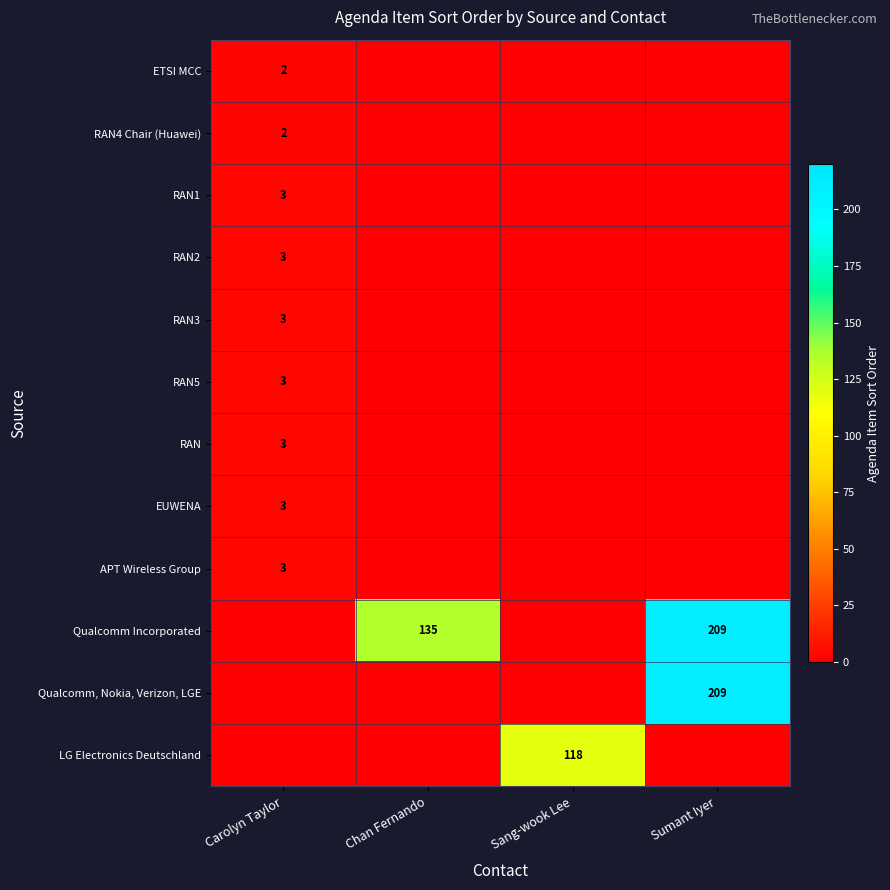

Is the value of EUWENA at Sumant Iyer greater than the value of RAN3 at Sang-wook Lee?

No